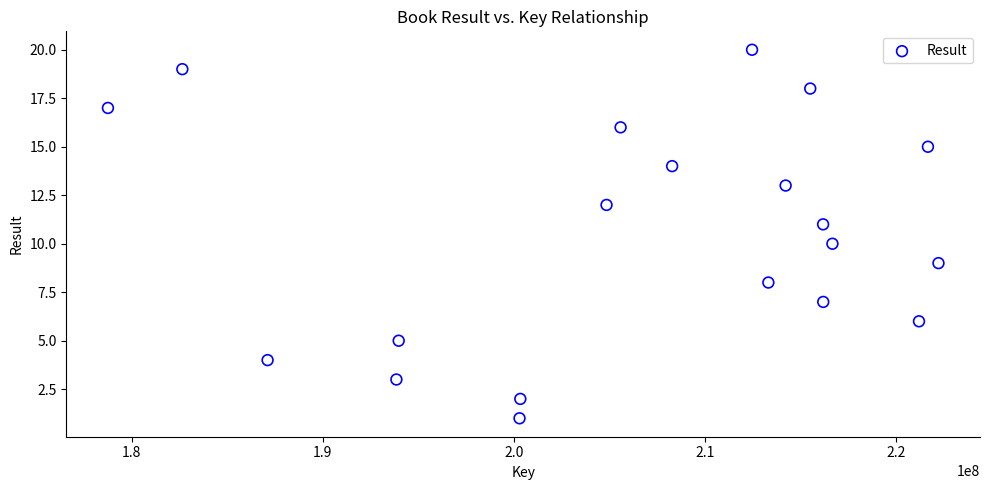

What is the range of X values (max minus min)?

43469060